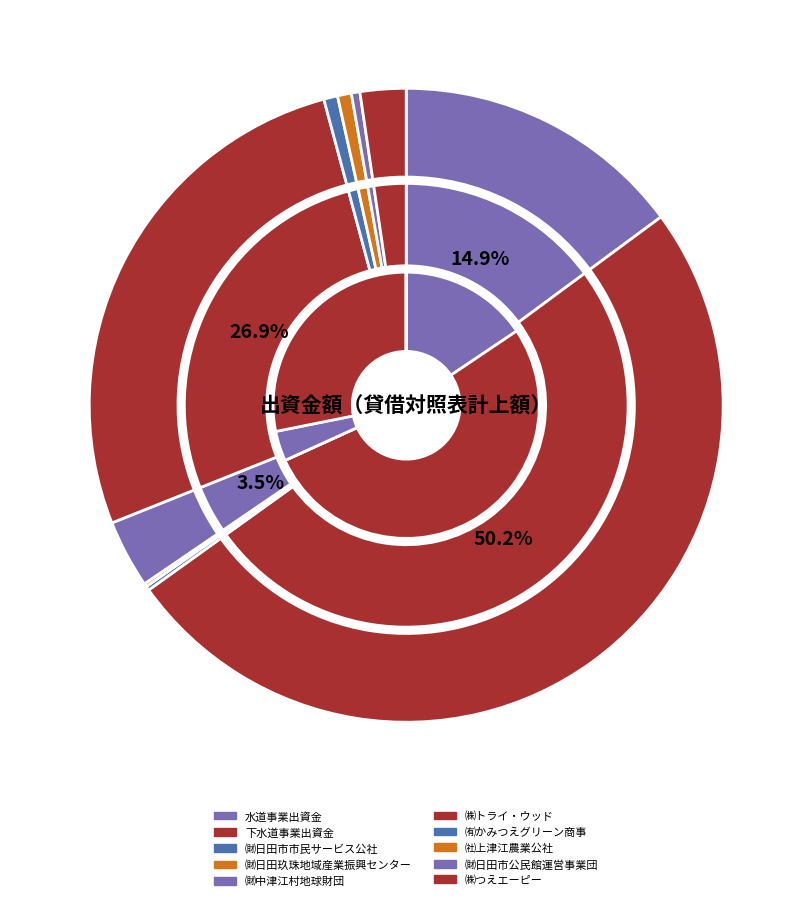

What percentage is the ㈱つえエーピー slice, to the nearest percent?

2%